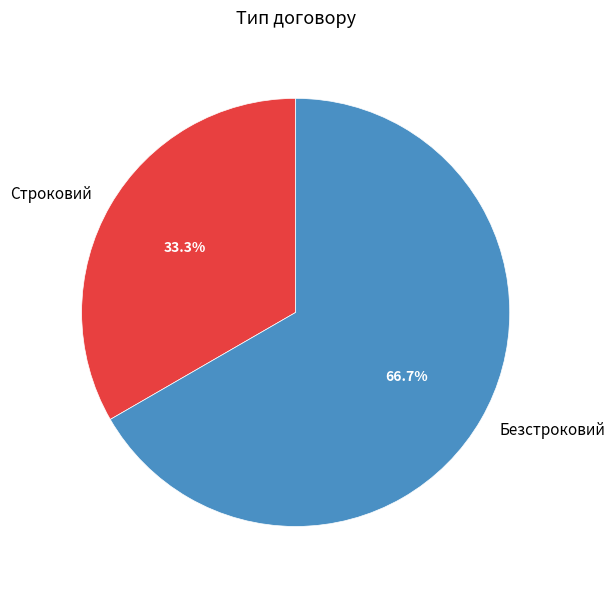

True or false: Строковий accounts for 33% of the total.

True